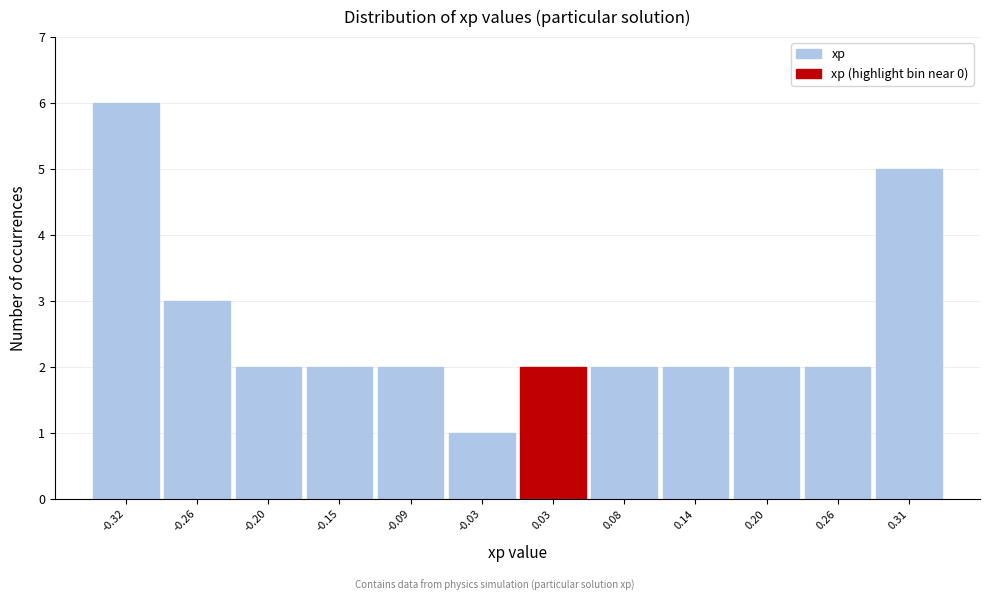

Reading left to right, transcribe this chart: for each bar, give the range it covers on the x-axis and its height. Neither the bar edges nor the heights are printed on the chart, so give them approximately, as read against the axes.

-0.35 to -0.29: 6
-0.29 to -0.23: 3
-0.23 to -0.17: 2
-0.17 to -0.12: 2
-0.12 to -0.06: 2
-0.06 to 0.00: 1
0.00 to 0.06: 2
0.06 to 0.11: 2
0.11 to 0.17: 2
0.17 to 0.23: 2
0.23 to 0.29: 2
0.29 to 0.34: 5